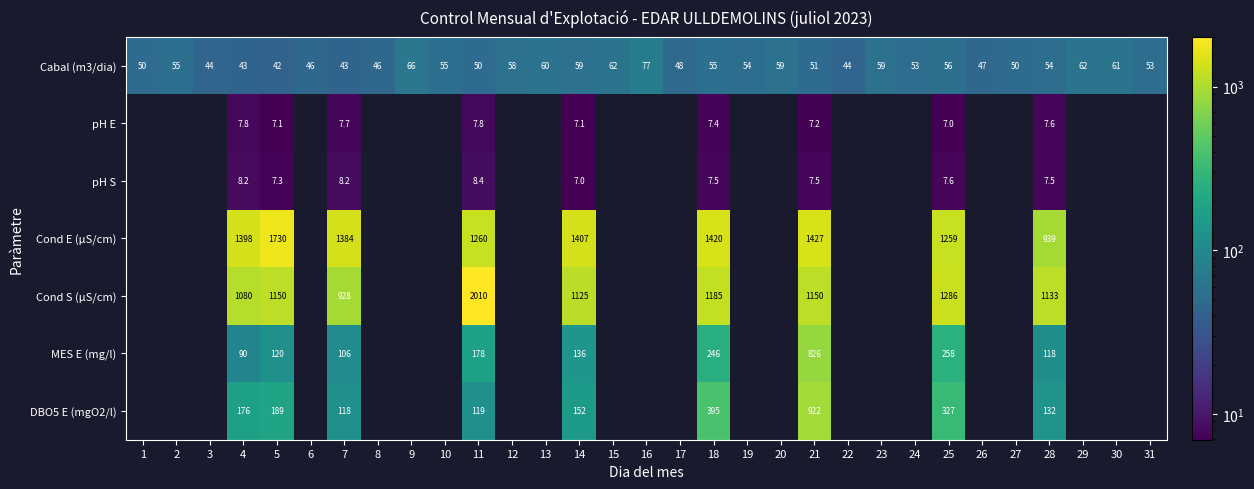

The value of DBO5 E (mgO2/l) at 4 is 67.4. True or false?

False